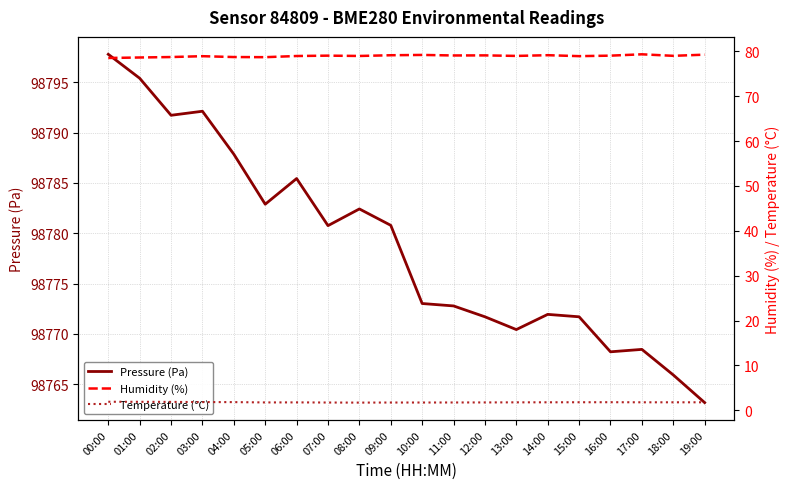

Is it true that Pressure (Pa) equals 51796.0 at 11:00?

False